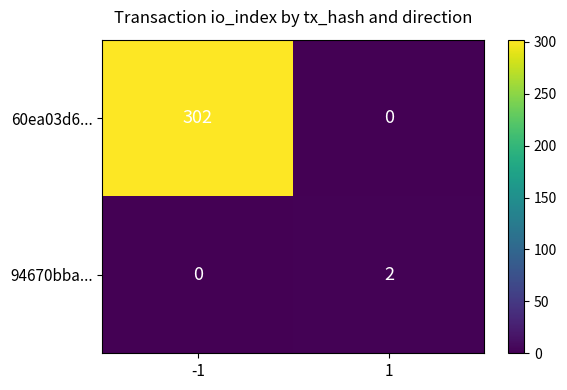

Reading right to left, transcribe all the data shown in this chart.

60ea03d6...: 0	302
94670bba...: 2	0